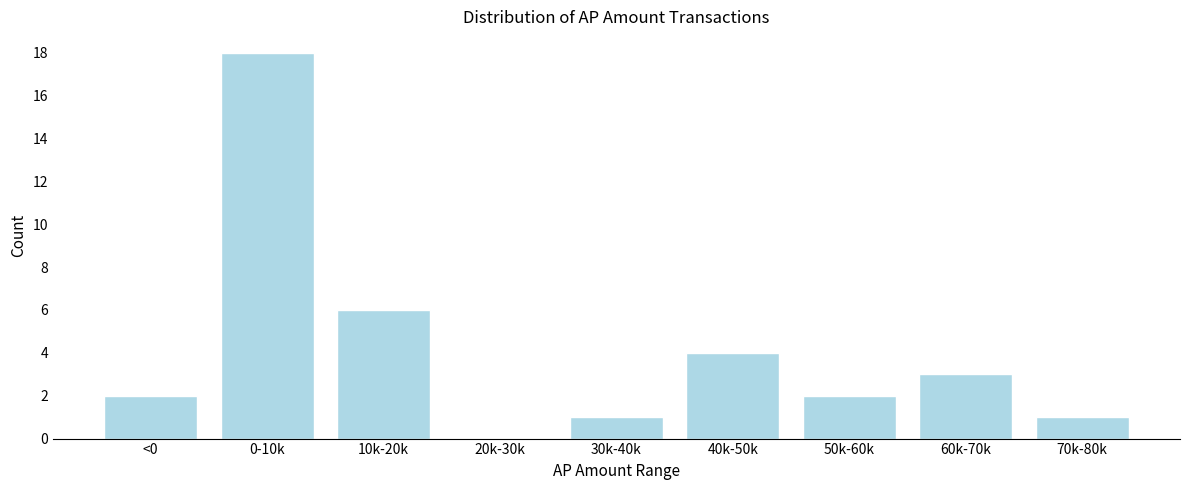

Reading left to right, list all the values displayed in this chart.

<0=2	0-10k=18	10k-20k=6	20k-30k=0	30k-40k=1	40k-50k=4	50k-60k=2	60k-70k=3	70k-80k=1